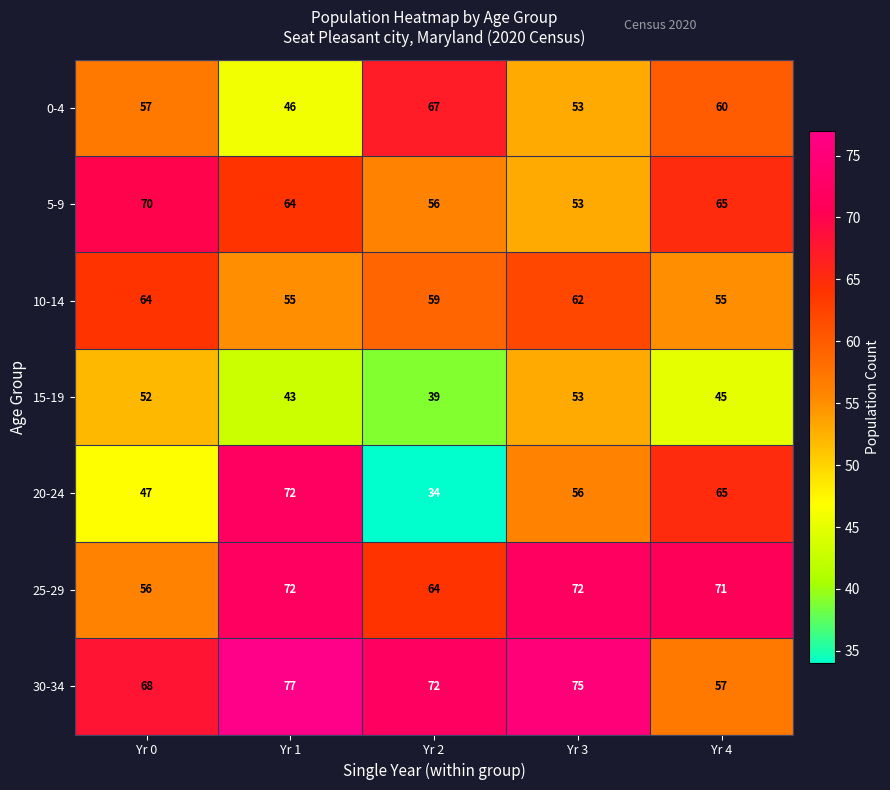

What is the minimum value shown in the chart?

34